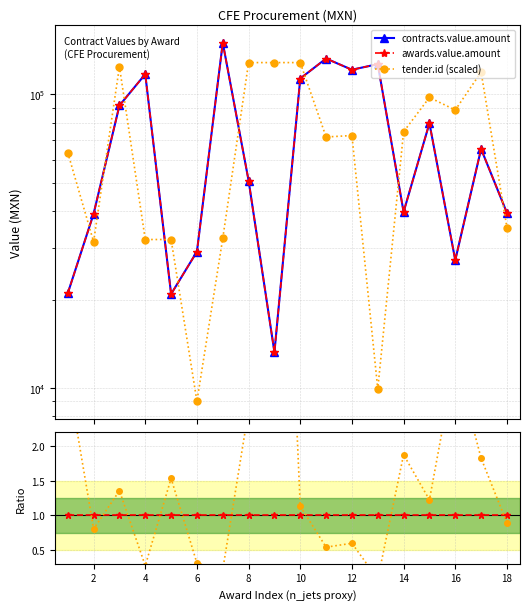

What is the greatest value displayed?

150000.0